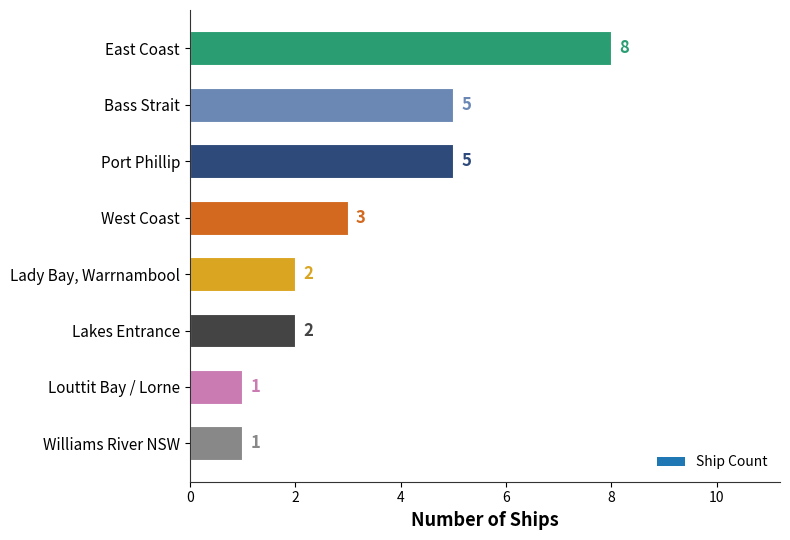

Does the chart contain any negative values?

No